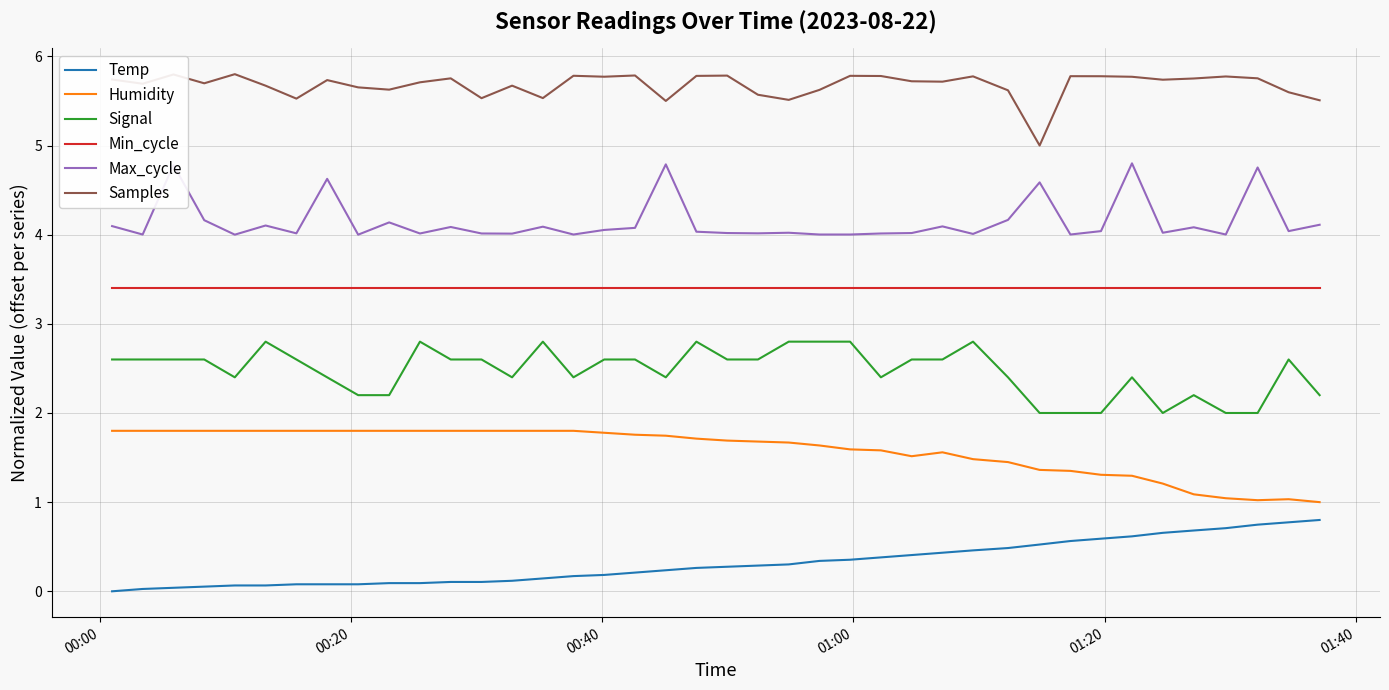

True or false: Signal and Humidity intersect in this chart.

False